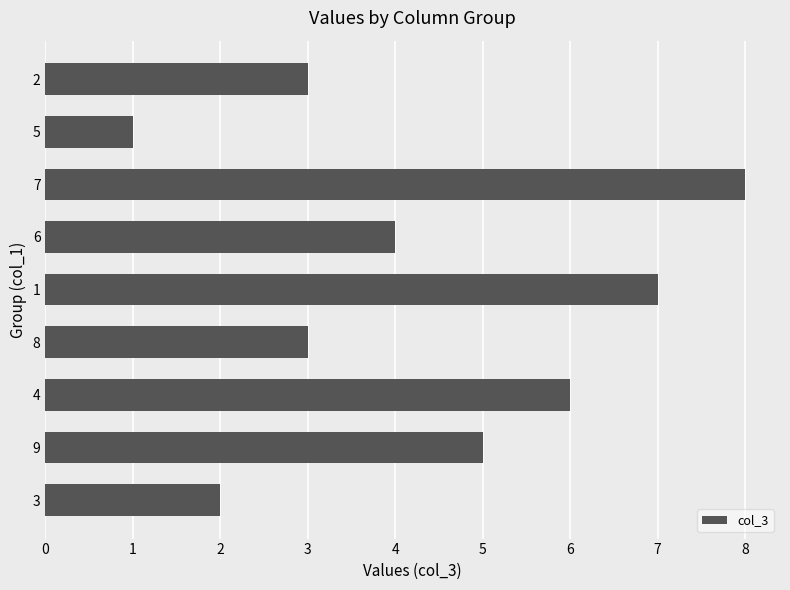

Between 6 and 5, which is larger?

6